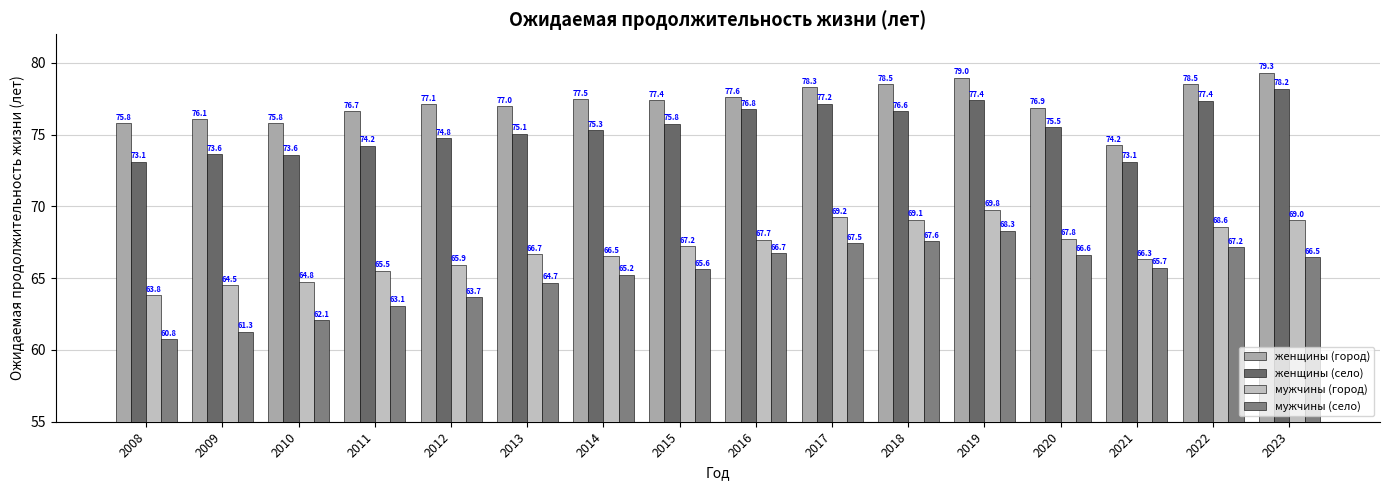

Which series changed the most between 2018 and 2022?

женщины (село)